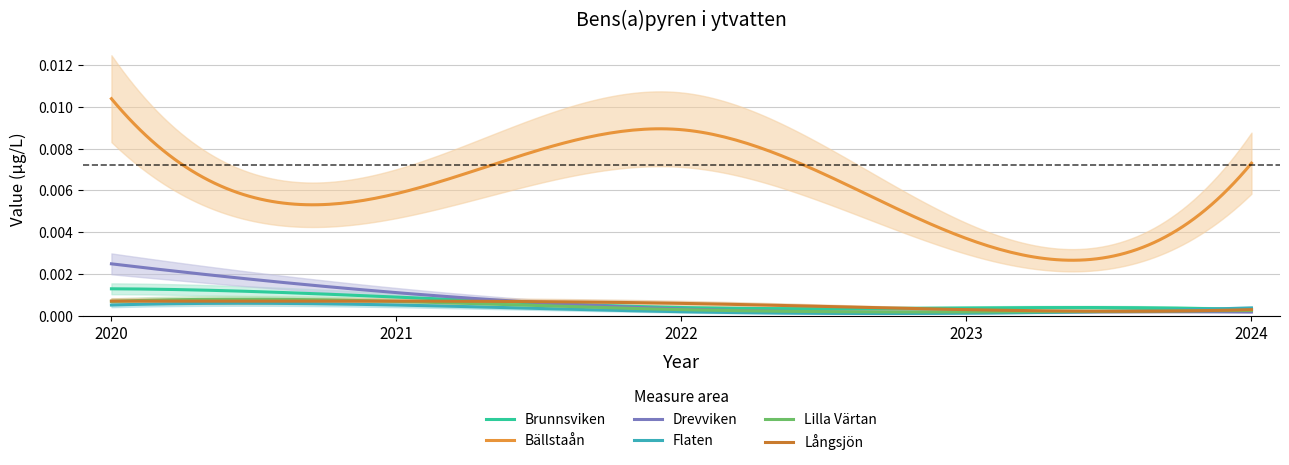

True or false: Bällstaån and Långsjön intersect in this chart.

False